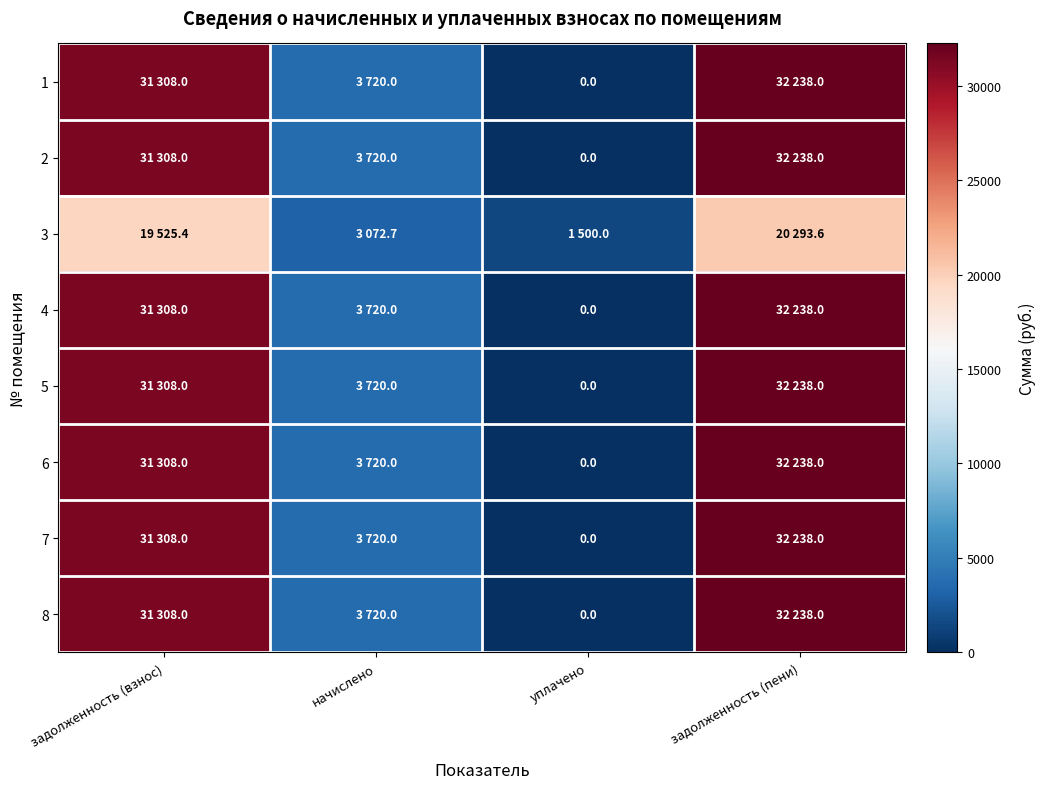

The 5 series shows 3720.0 at начислено. True or false?

True